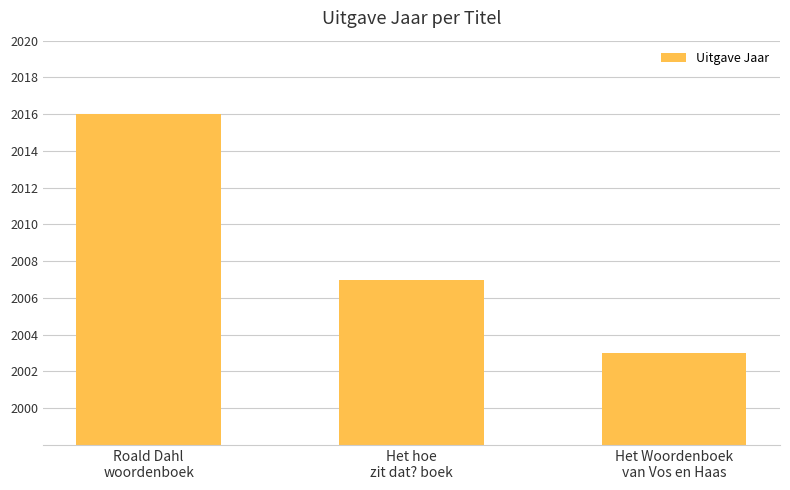

What is the minimum value shown in the chart?

2003